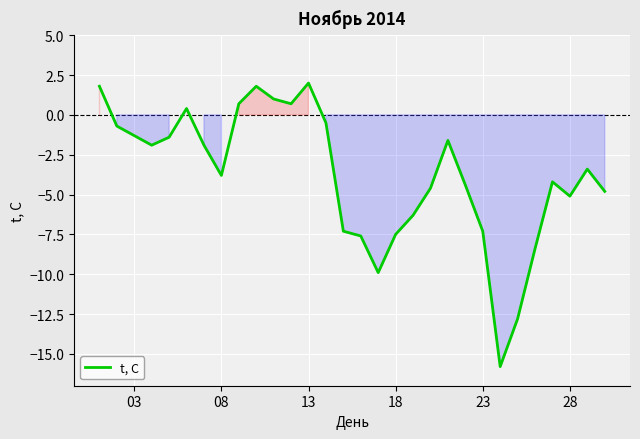

What is the minimum value shown in the chart?

-15.8